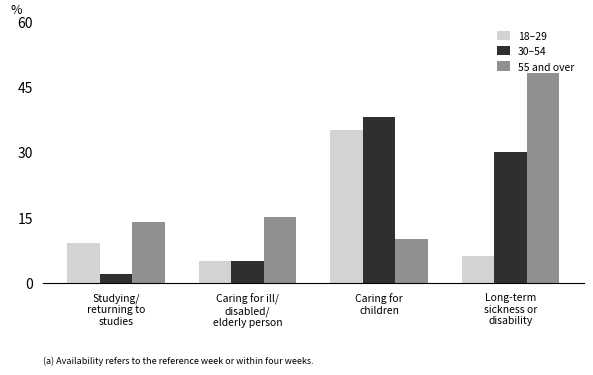

Which series has the largest range (max minus min)?

55 and over